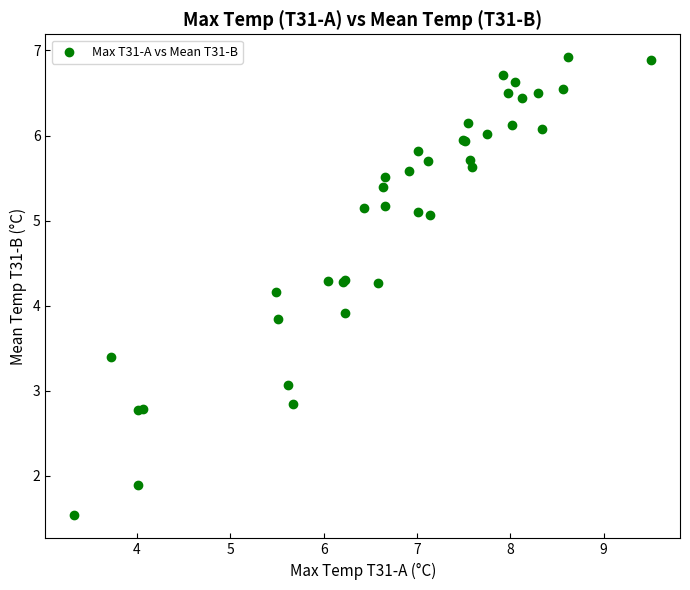

What Y value in the scatter plot is closest to 4?

3.9